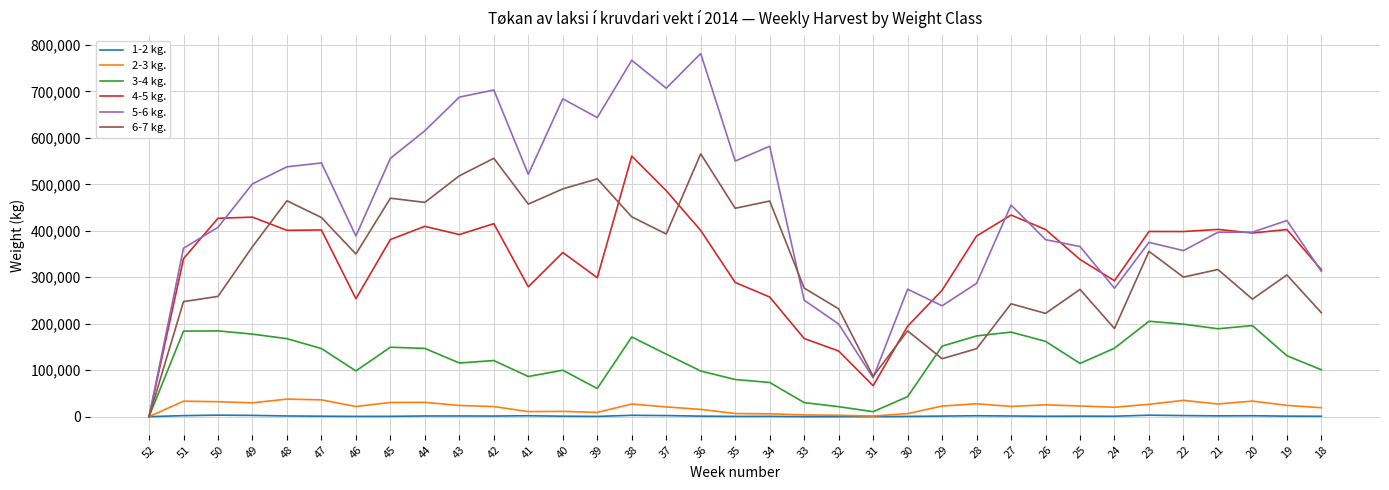

True or false: 1-2 kg. has more than 2 points higher than both neighbors.

True